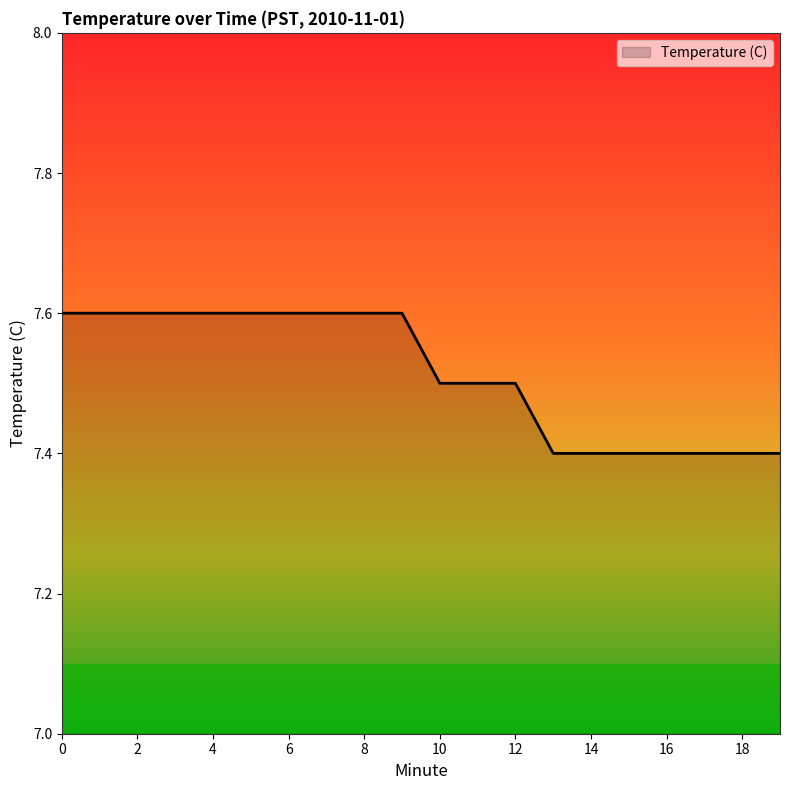

What is the greatest value displayed?

7.6